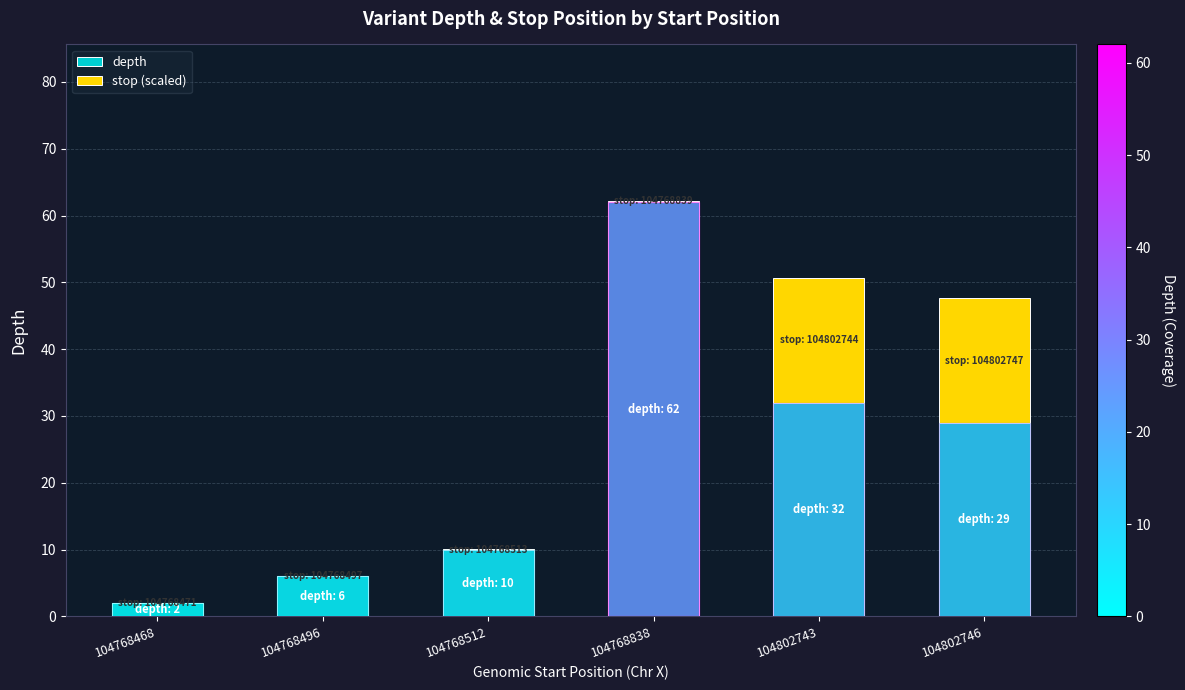

How many data points does each series have?

6